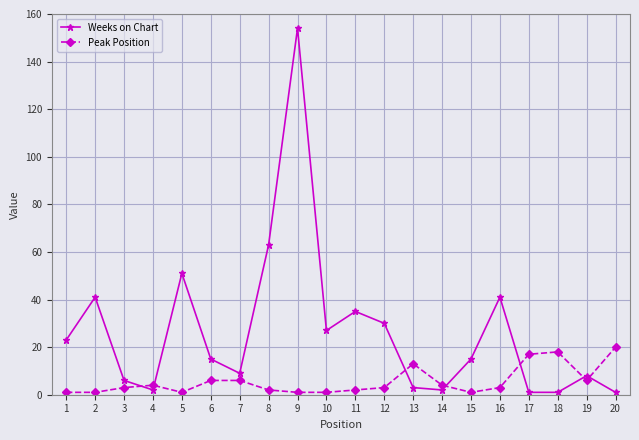

Which series has the largest range (max minus min)?

Weeks on Chart